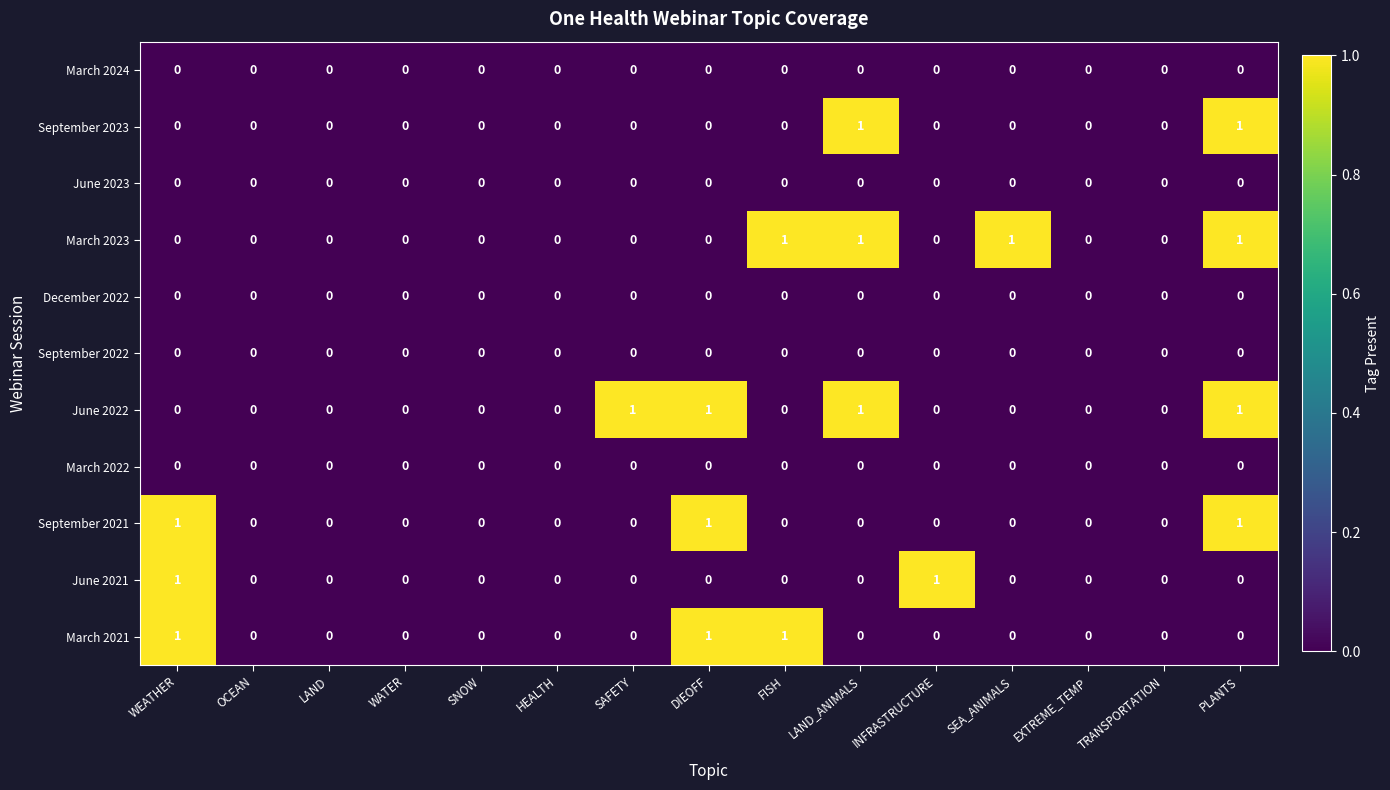

The December 2022 series shows 0 at FISH. True or false?

True